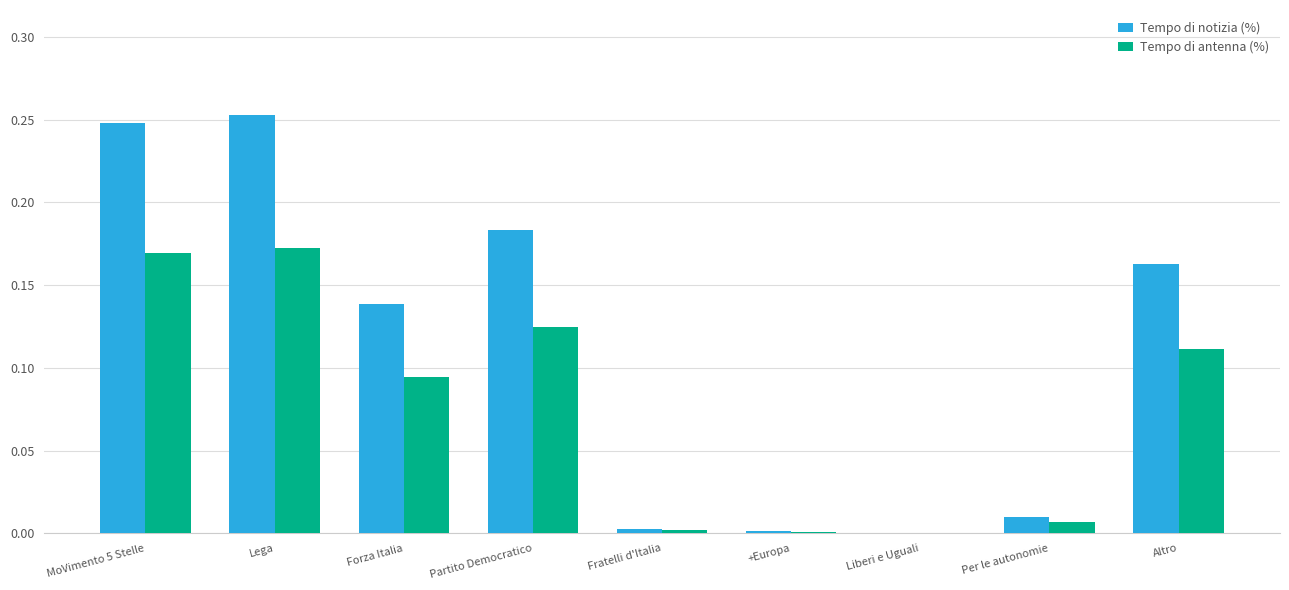

The Tempo di notizia (%) series shows 0.0 at Per le autonomie. True or false?

True